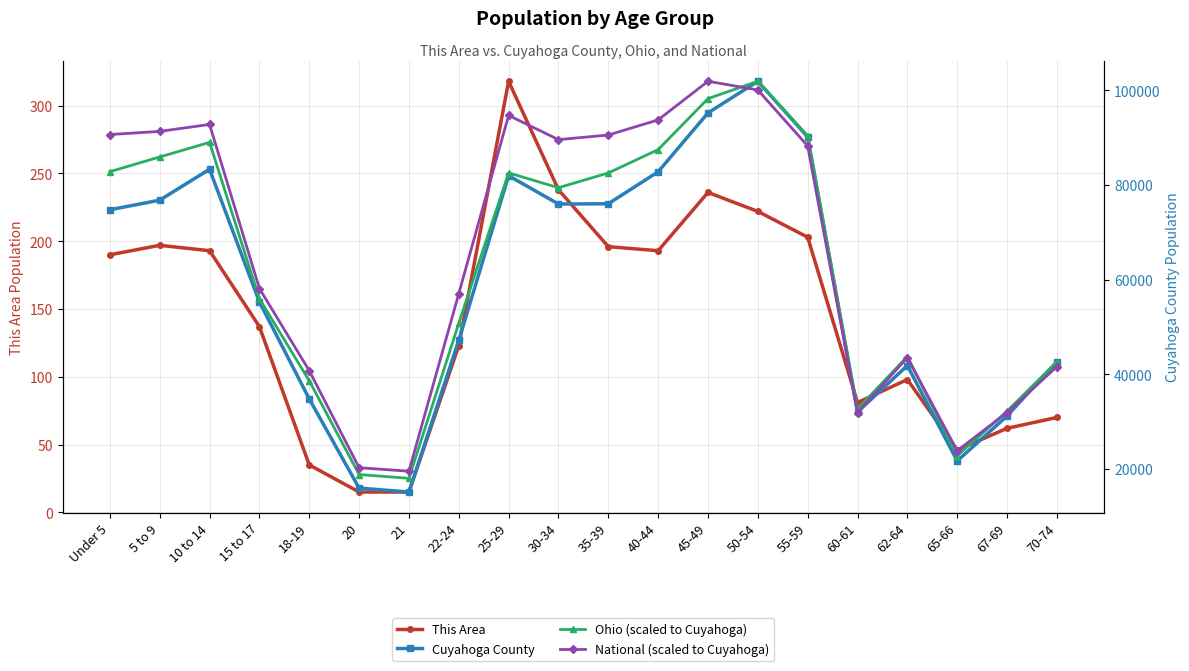

At how many categories does at least one series exceed 63011?

10